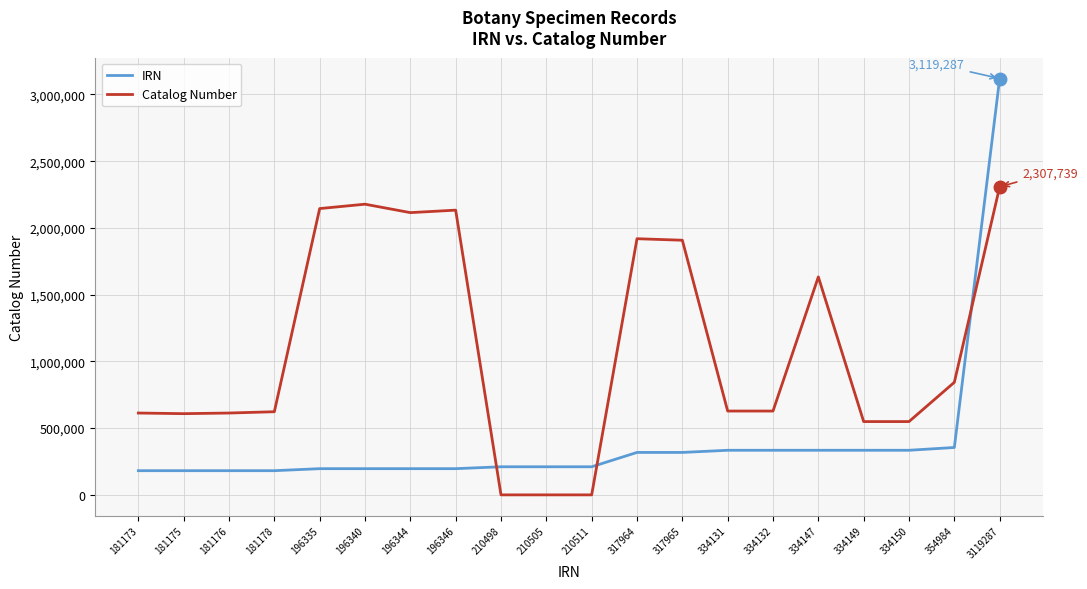

Which series has the widest spread of values?

IRN